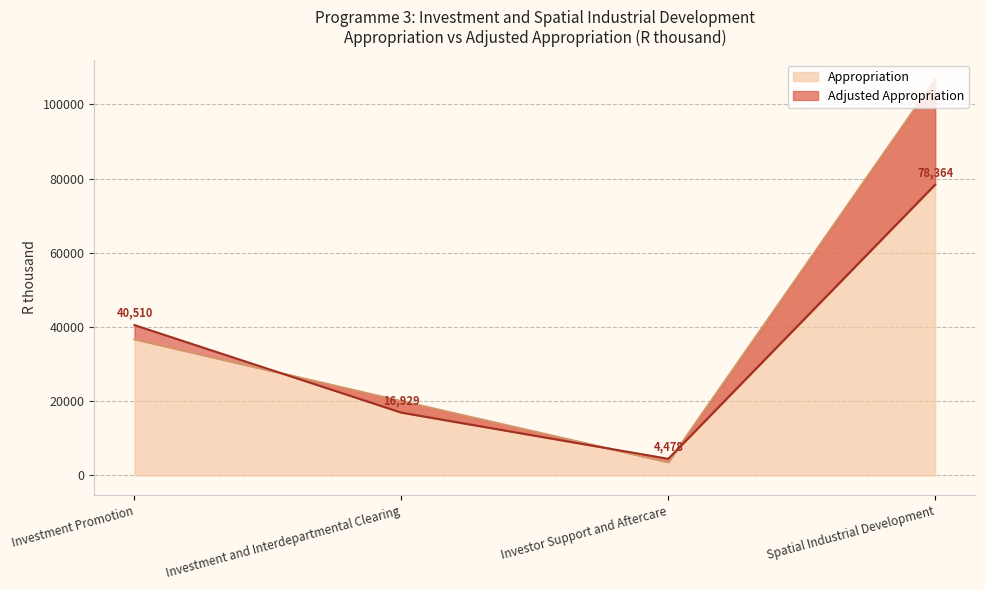

What is the label of the 3rd point from the left?

Investor Support and Aftercare